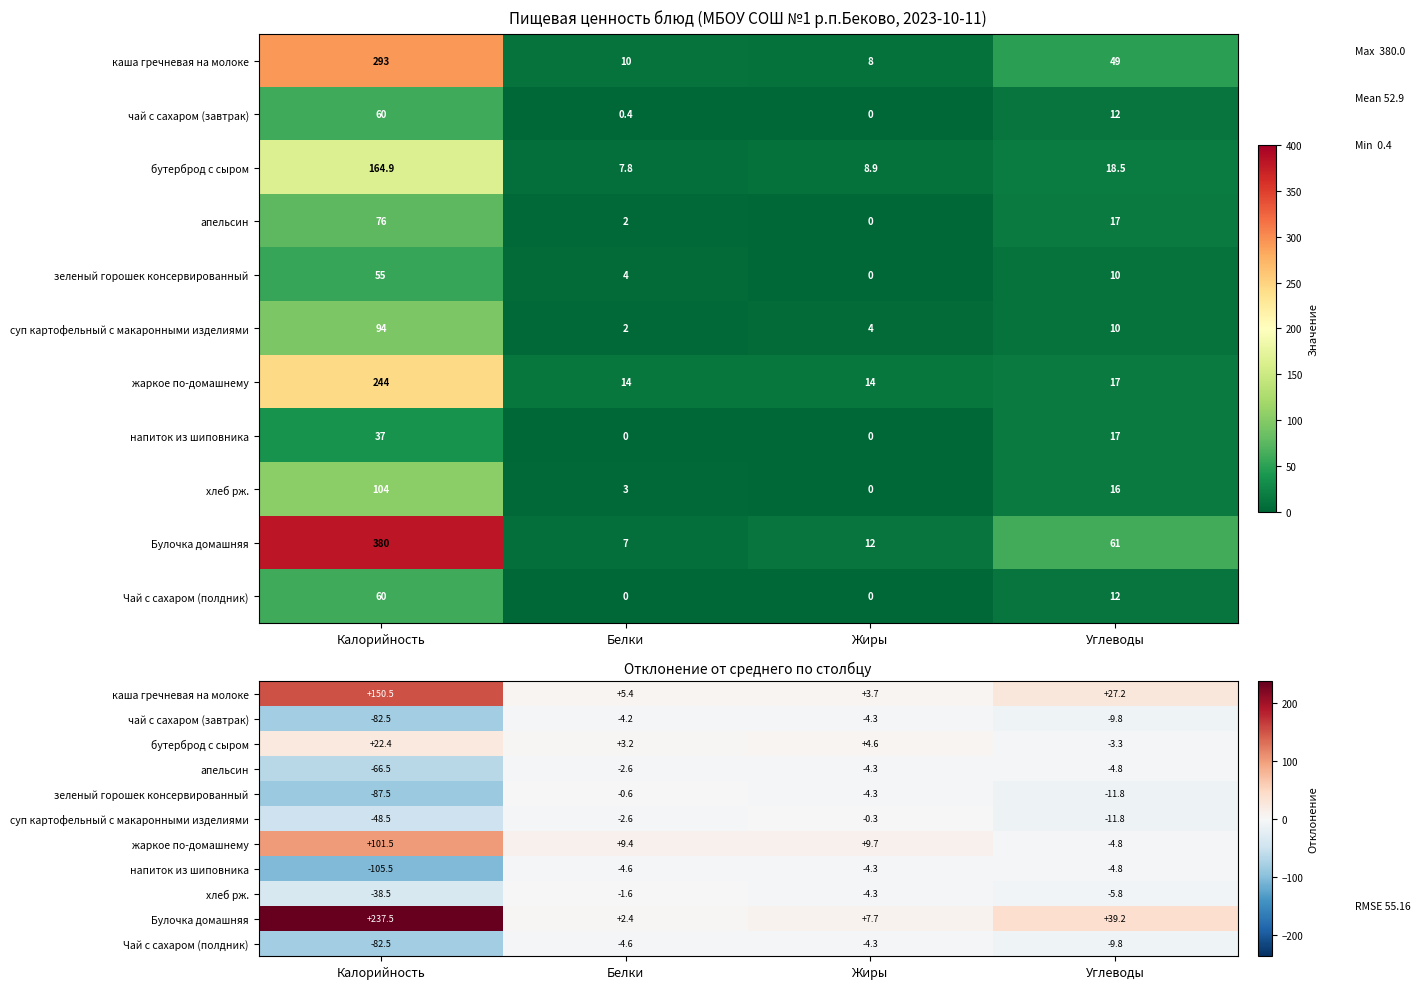

How many data points in апельсин are above -4?

1